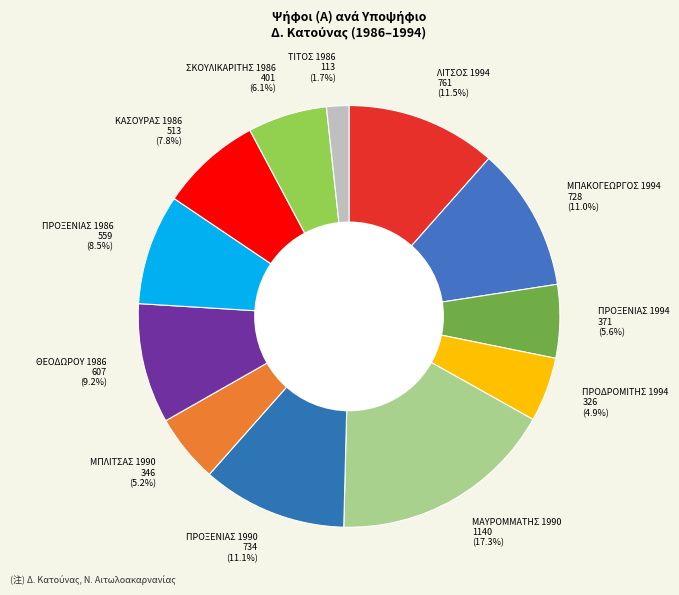

How many segments does this pie chart have?

12